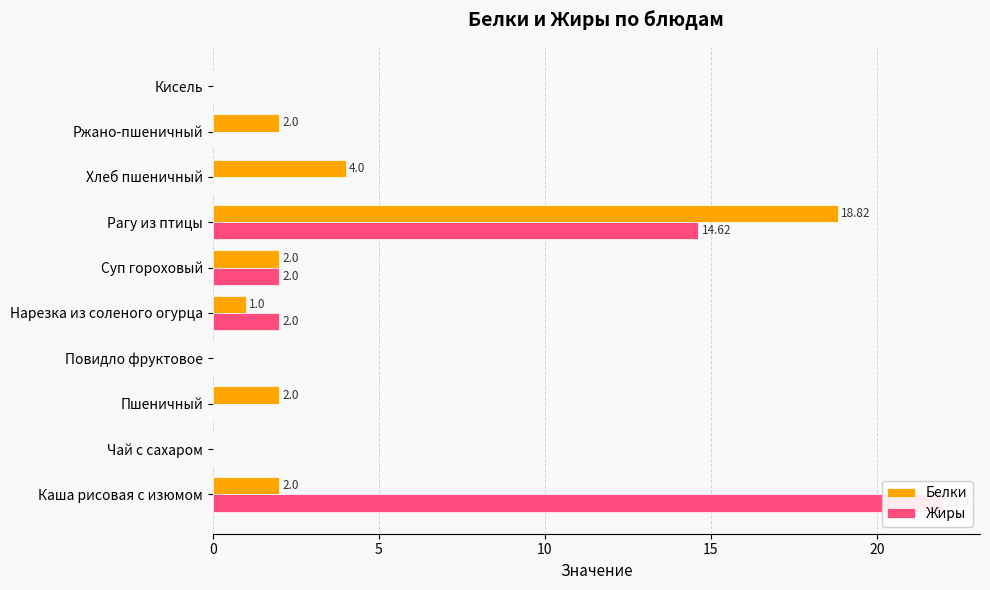

What is the sum of the Белки values at Чай с сахаром and Ржано-пшеничный?

2.0